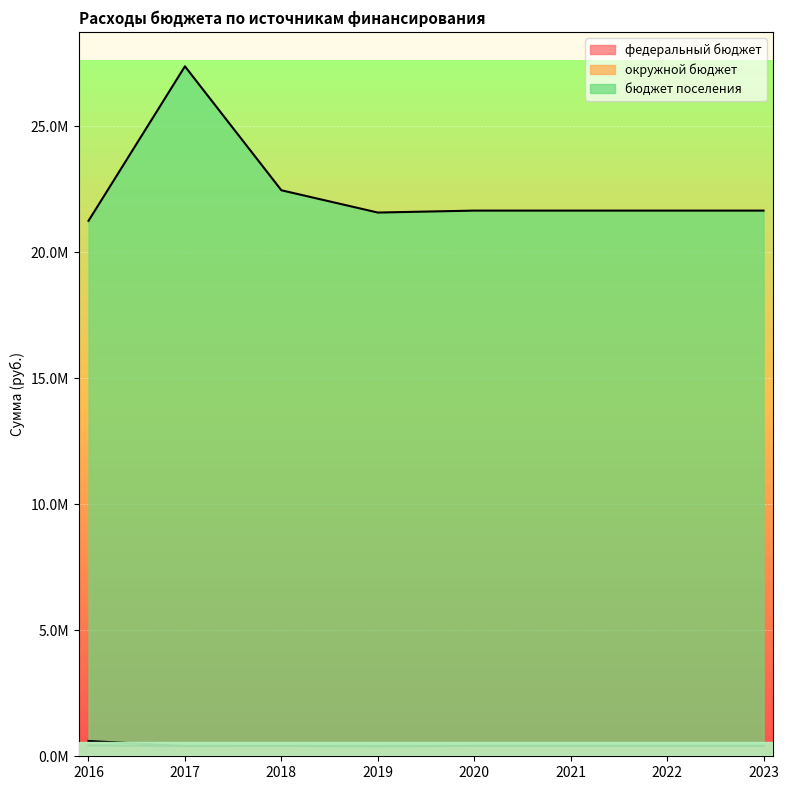

How many categories are shown in the chart?

8